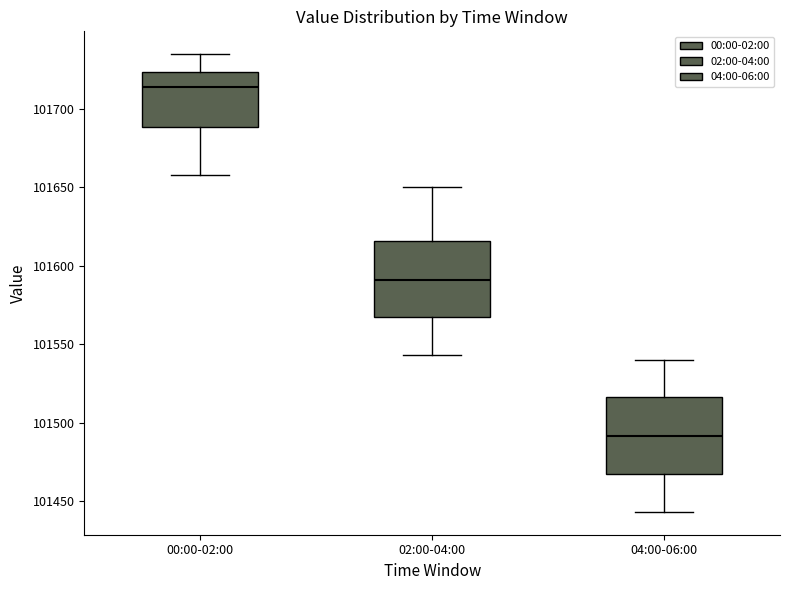

Which box has the lowest median line?

04:00-06:00